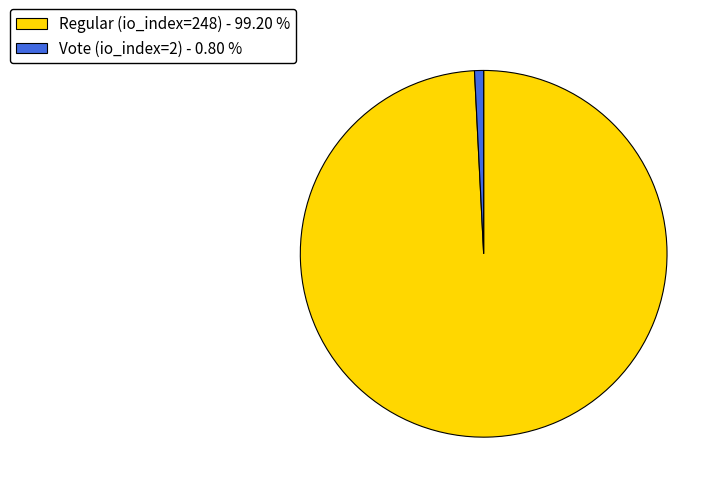

Is the sum of Regular (io_index=248) - 99.20 % and Vote (io_index=2) - 0.80 % greater than half?

Yes